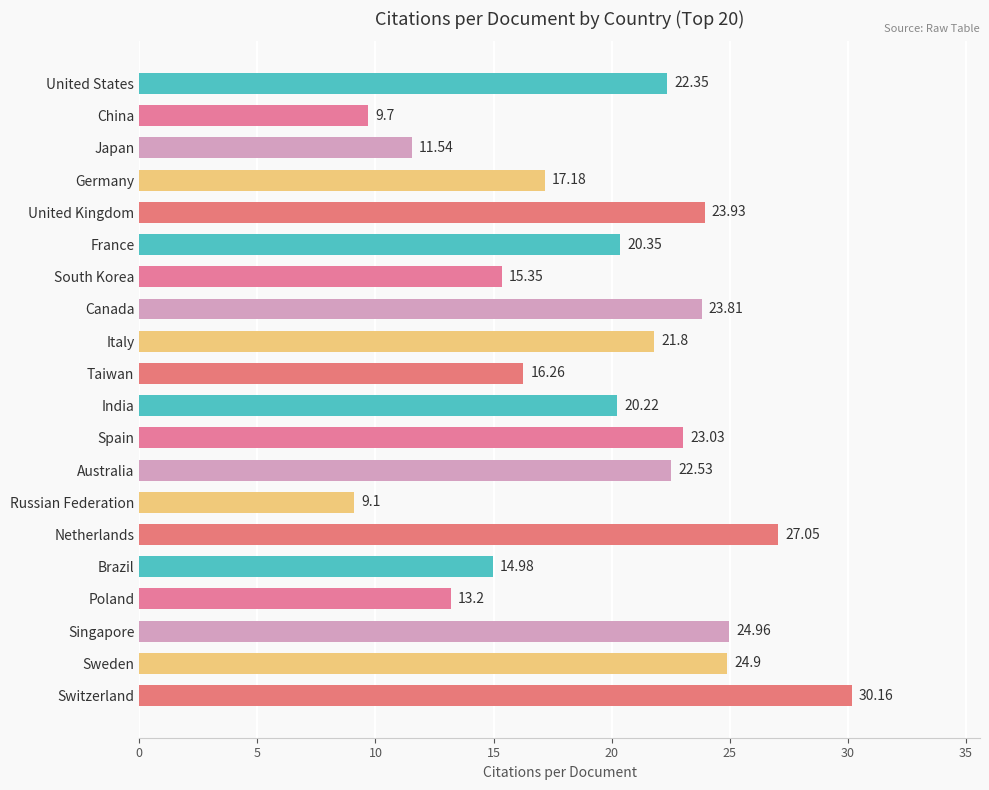

List the labels in order of value, largest first.

Switzerland, Netherlands, Singapore, Sweden, United Kingdom, Canada, Spain, Australia, United States, Italy, France, India, Germany, Taiwan, South Korea, Brazil, Poland, Japan, China, Russian Federation